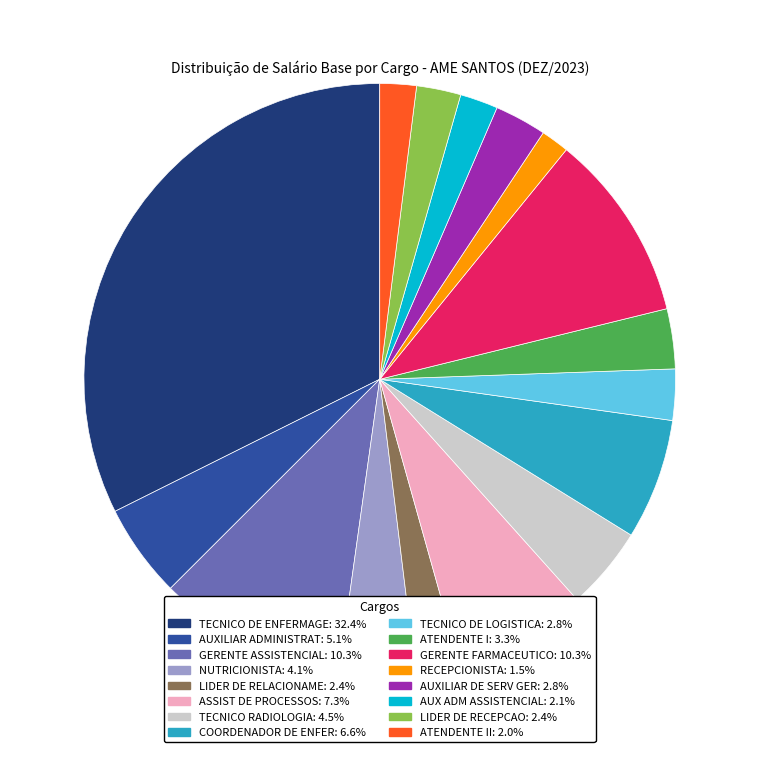

What is the ratio of the value at ASSIST DE PROCESSOS: 7.3% to the value at TECNICO DE LOGISTICA: 2.8%?

2.6